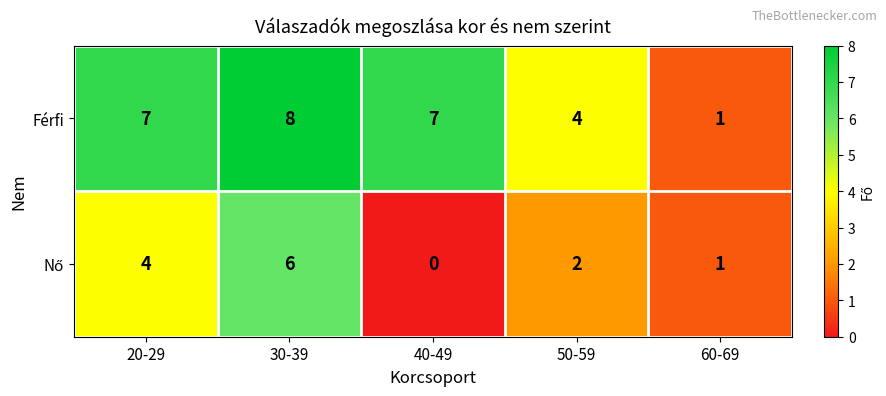

Which series has the largest total across all categories?

Férfi